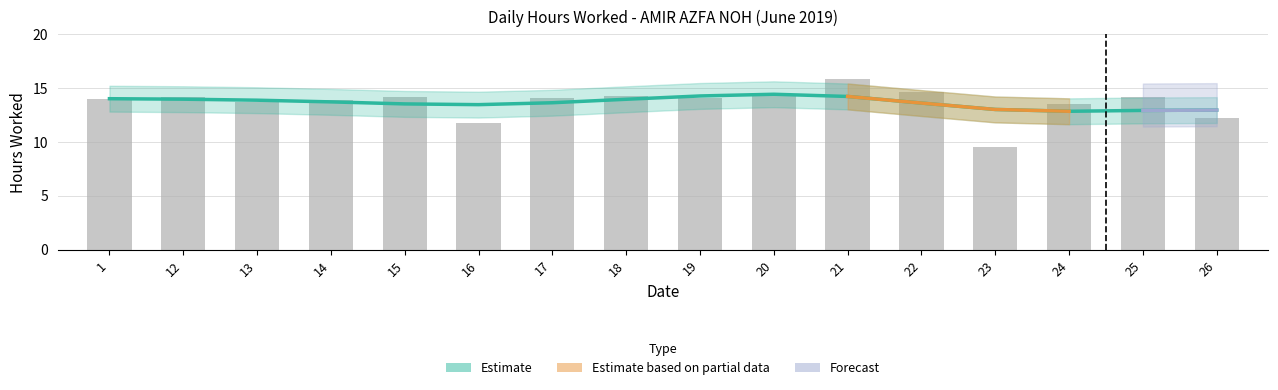

What is the sum of the values at 26 and 15?

26.4